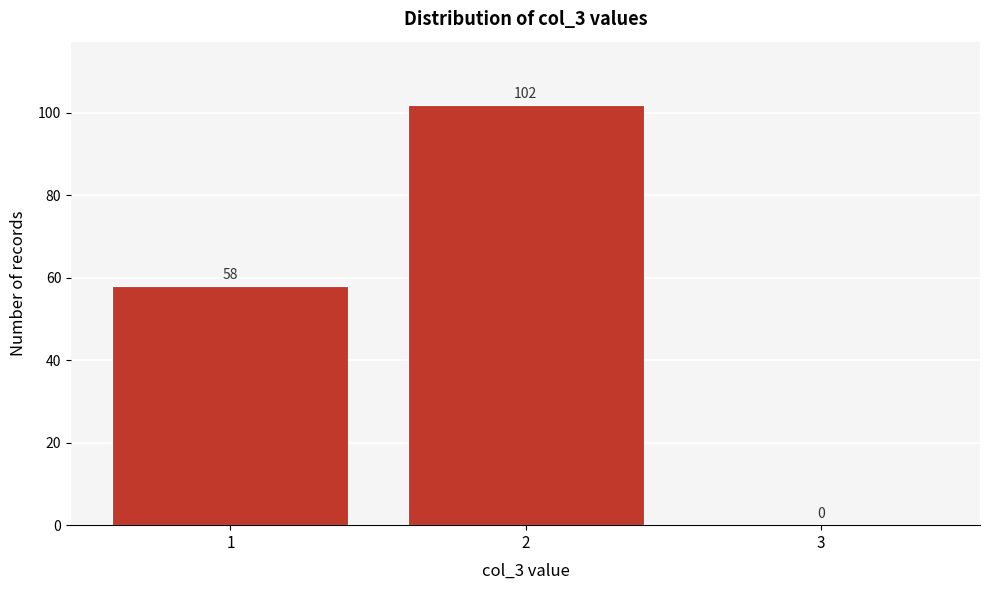

Reading left to right, list all the values displayed in this chart.

1=58	2=102	3=0